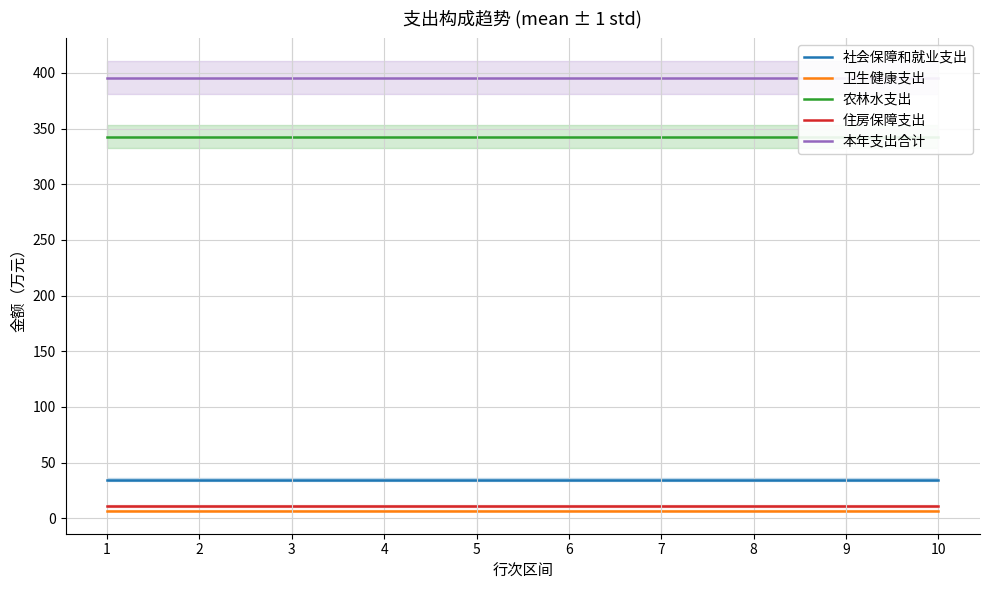

Rank the series at 2 from highest to lowest value.

本年支出合计, 农林水支出, 社会保障和就业支出, 住房保障支出, 卫生健康支出